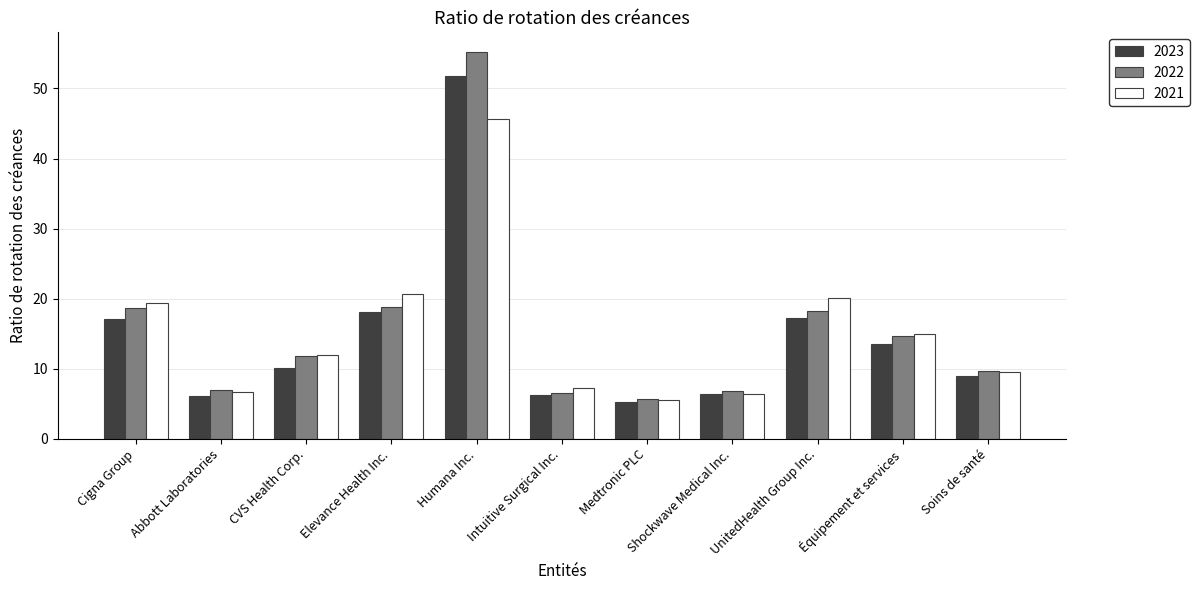

What is the label of the 4th bar from the right?

Shockwave Medical Inc.